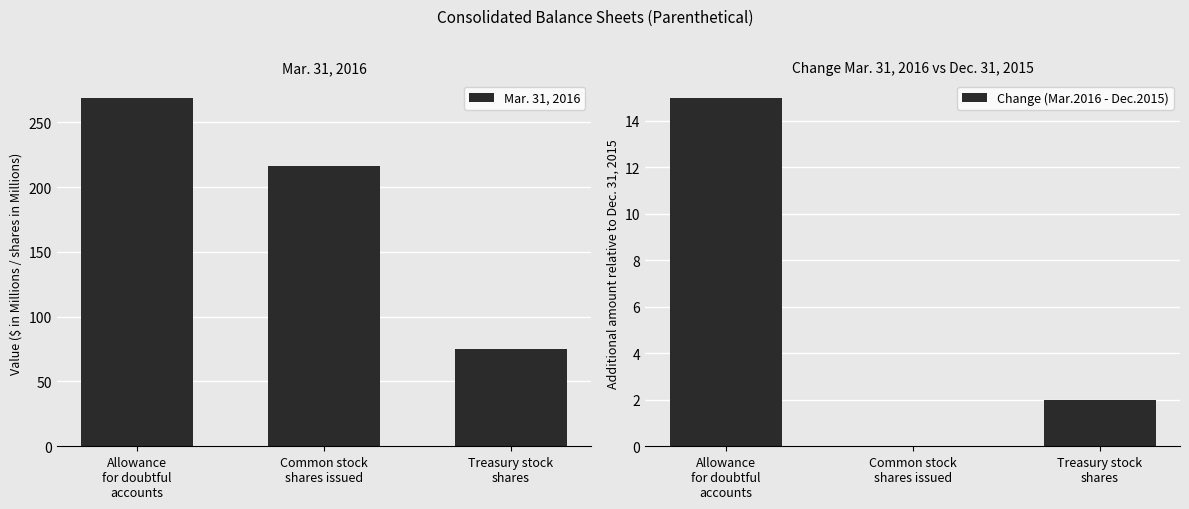

Which series changed the most between Common stock
shares issued and Treasury stock
shares?

Mar. 31, 2016